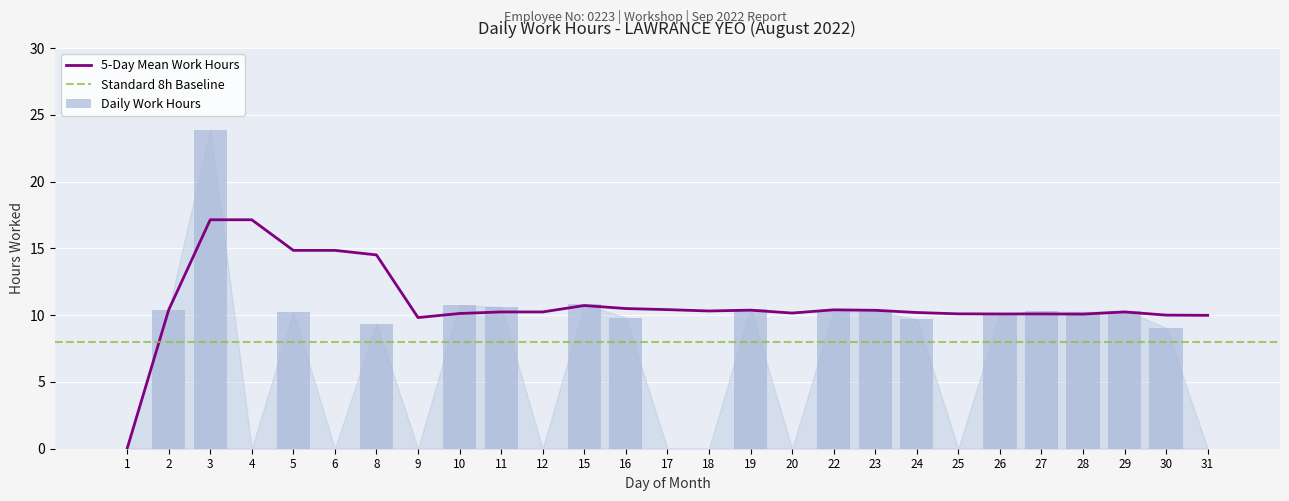

Rank the categories by value from highest to lowest.

3, 15, 10, 11, 19, 2, 29, 27, 22, 23, 5, 28, 26, 16, 24, 8, 30, 1, 4, 6, 9, 12, 17, 18, 20, 25, 31